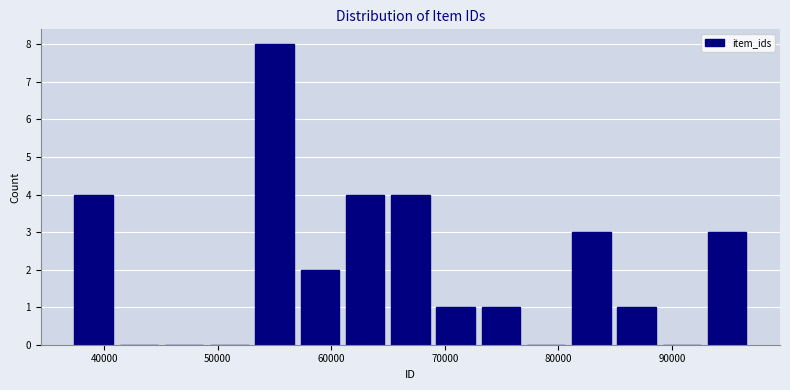

Around what value on the x-axis is the tallest bar? Give the approximate position of its centre, as read against the axis.

55000